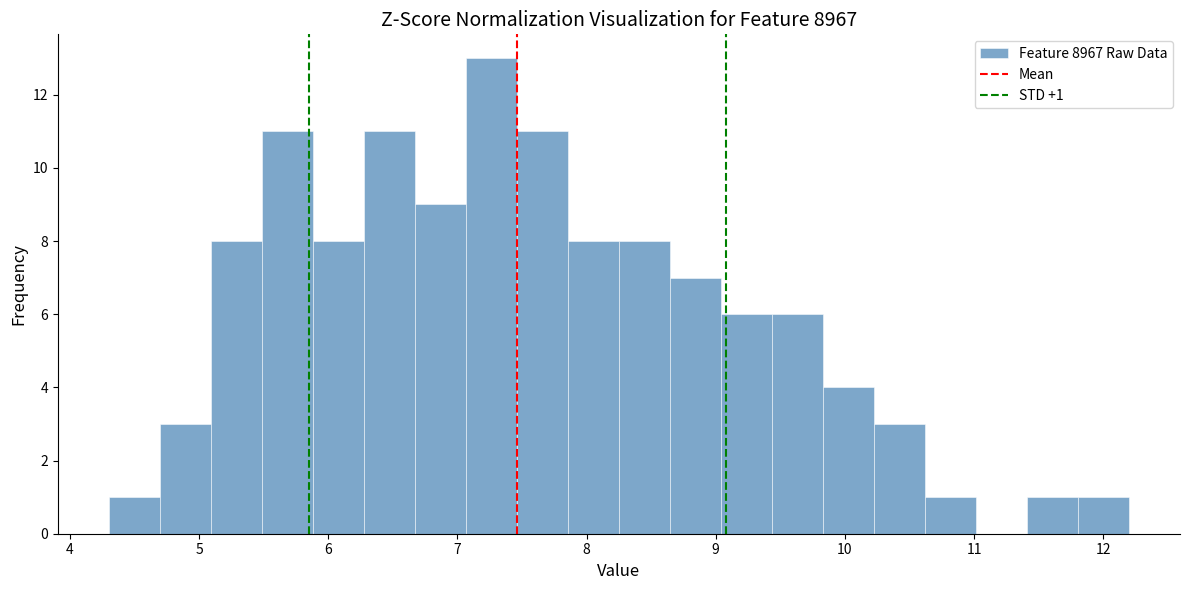

Read against the x-axis, roughly where is the centre of the tallest bar?

7.3